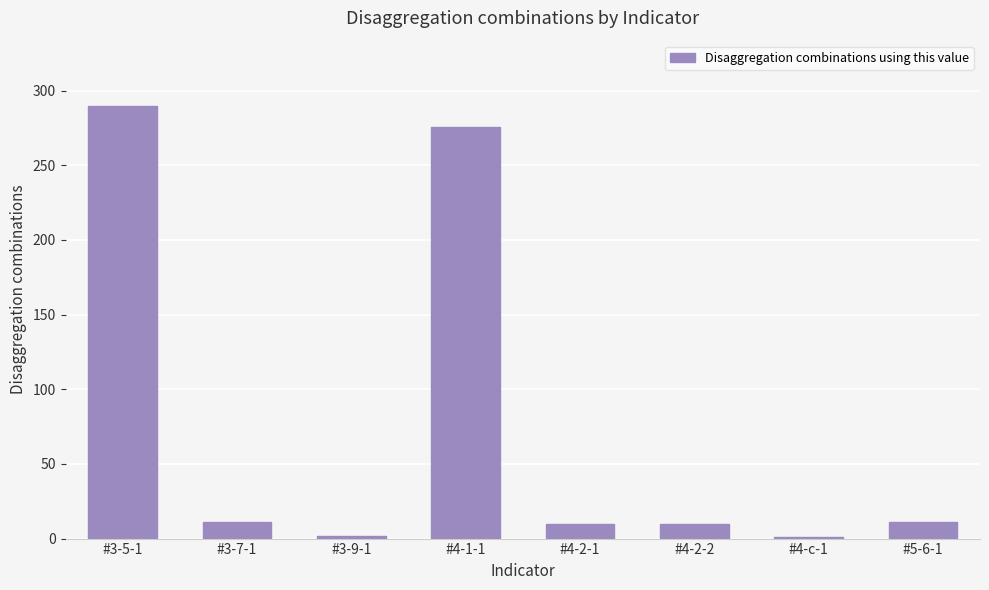

What is the sum of all values?

611